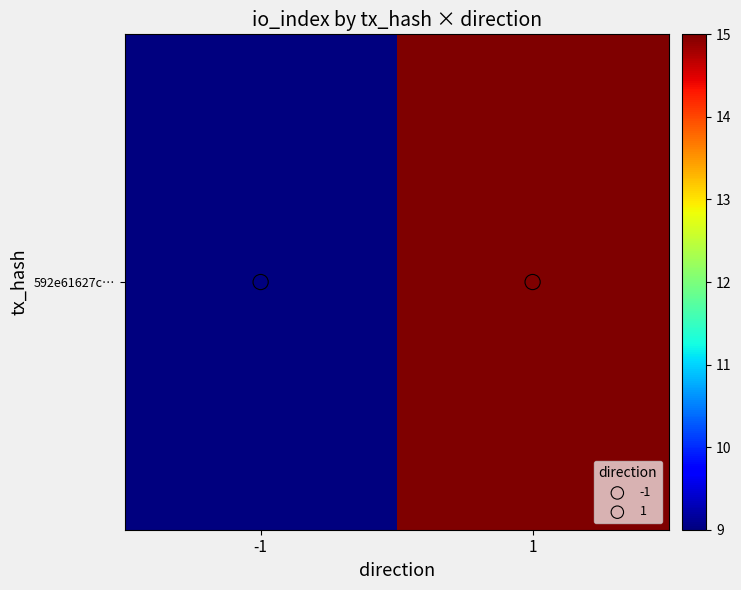

What is the sum of all values?

24